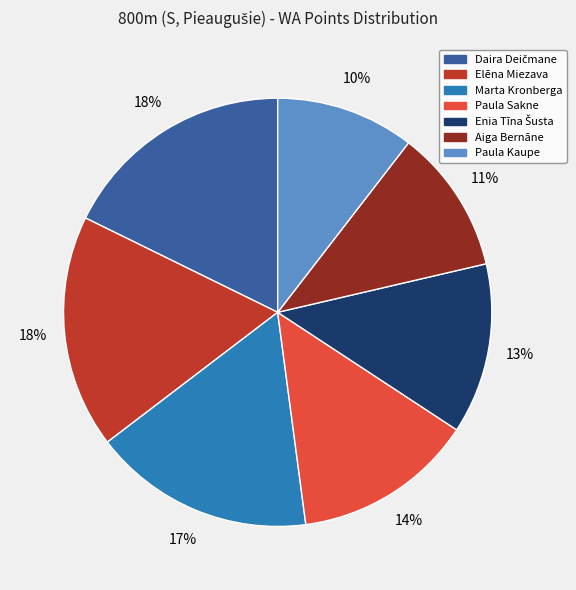

To the nearest percent, what is the difference between the Marta Kronberga and Aiga Bernāne slice percentages?

6%